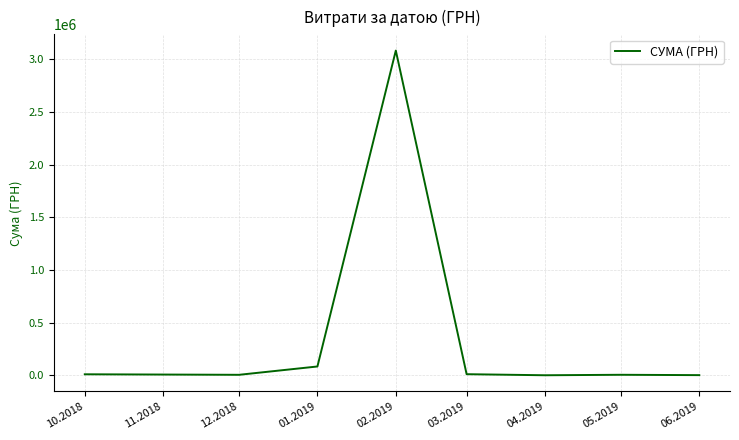

True or false: the data has more than 2 interior local peaks.

False